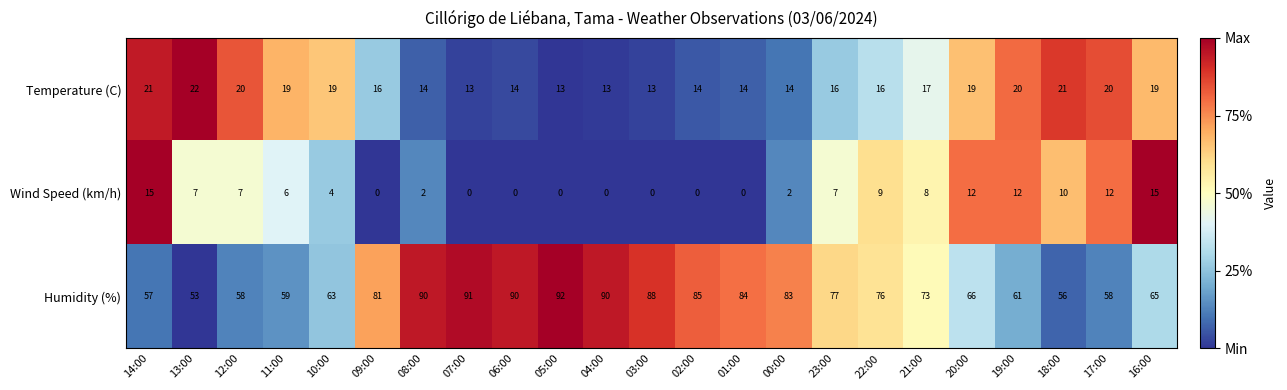

Rank the series by their maximum value, from lowest to highest.

Wind Speed (km/h), Temperature (C), Humidity (%)